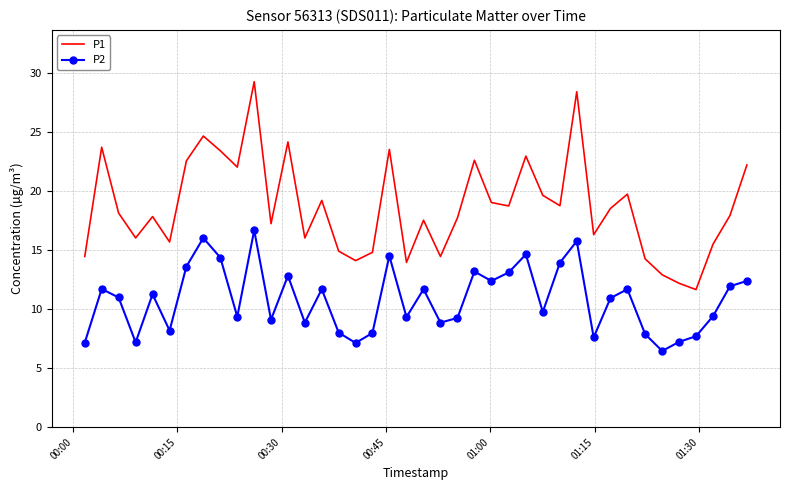

List the series in order of their peak value, lowest first.

P2, P1